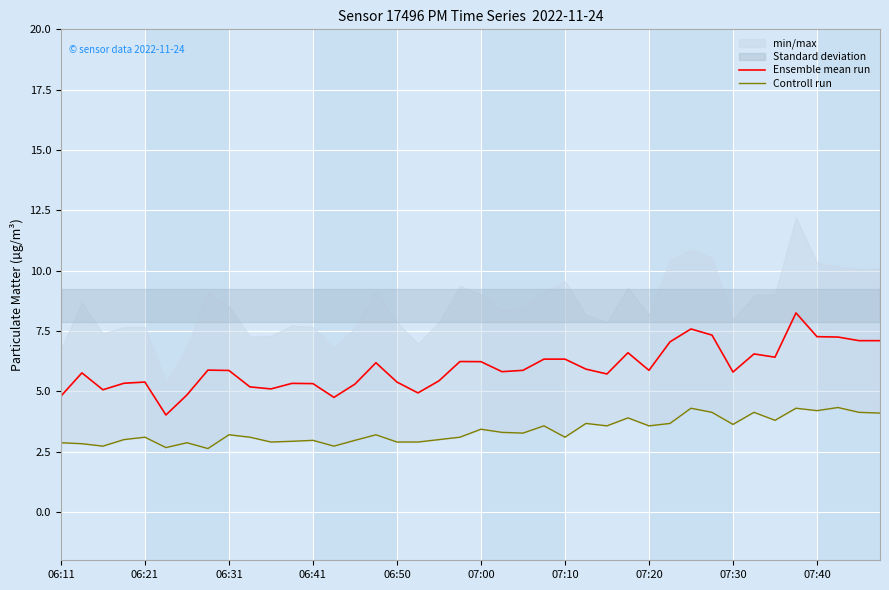

Where is Controll run nearest to the value 3?

06:41